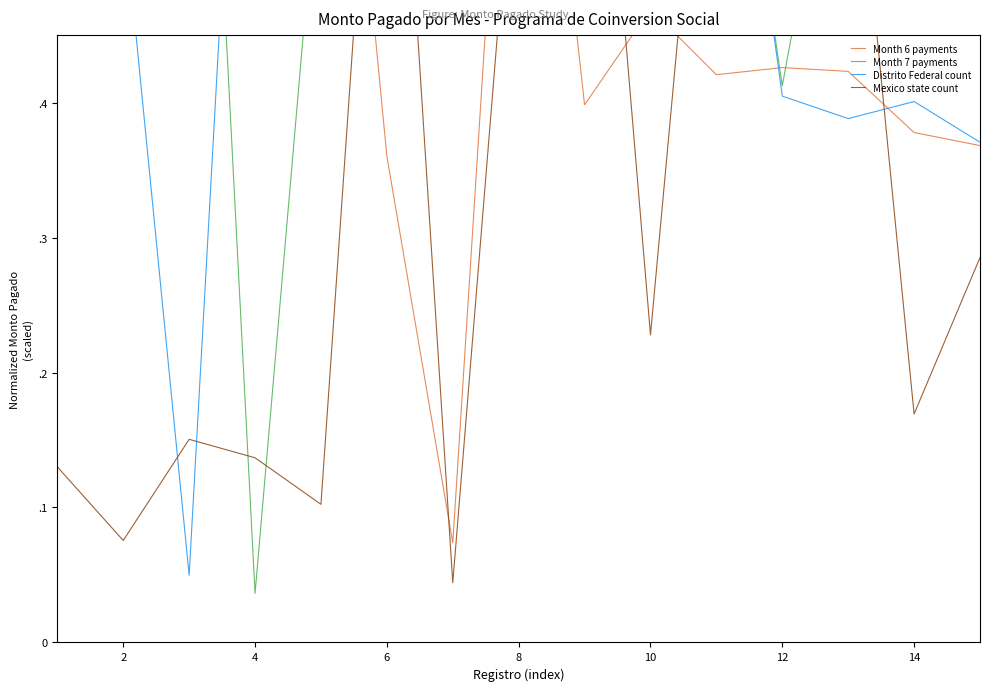

Which series has the widest spread of values?

Month 7 payments